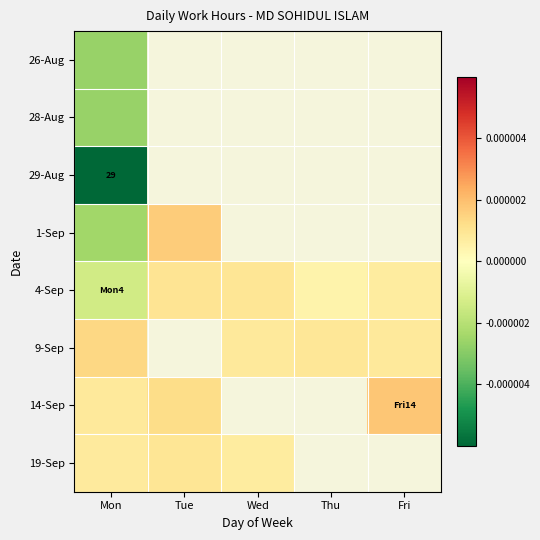

The 29-Aug series shows 43.2 at Mon. True or false?

False